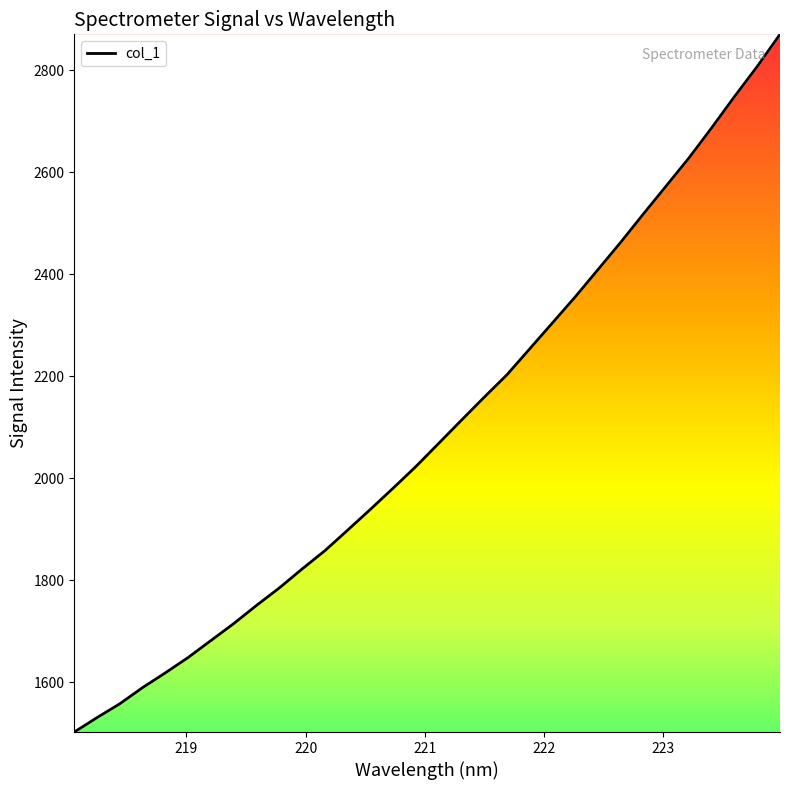

What is the difference between the maximum and minimum values?

1368.1